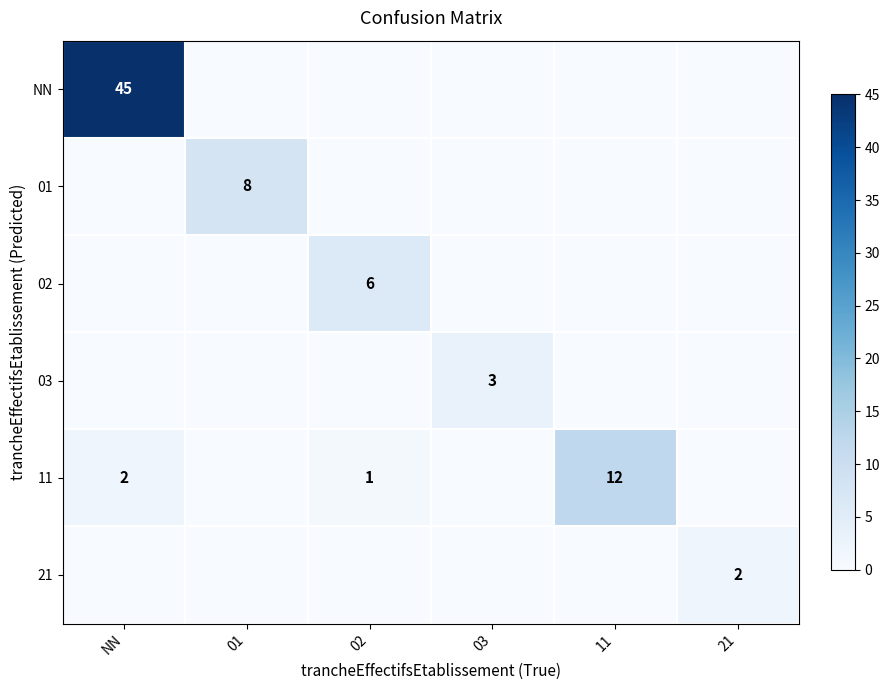

The 11 series shows 2 at NN. True or false?

True